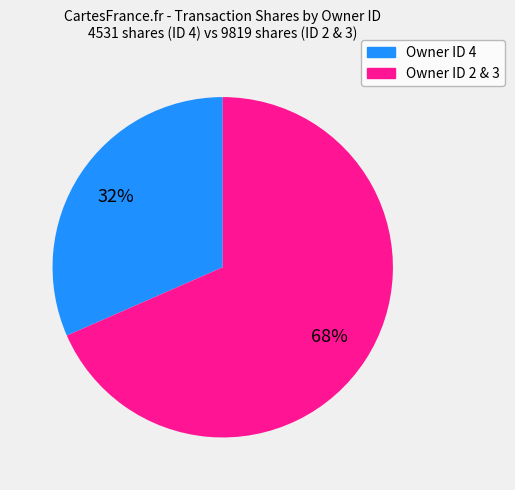

Is there any slice that represents more than half of the pie?

Yes